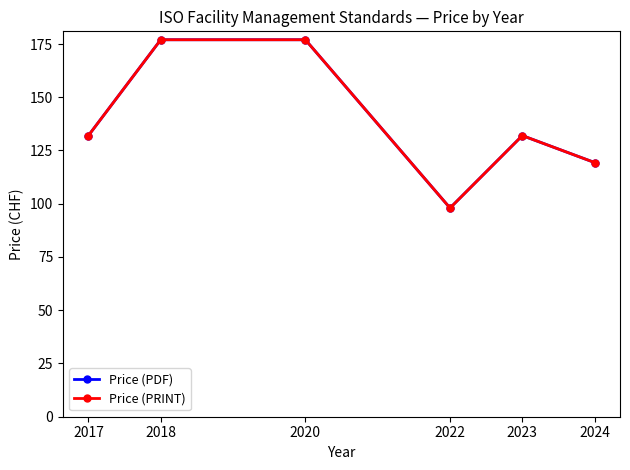

Reading left to right, list all the values displayed in this chart.

Price (PDF): 2017=132.0	2018=177.0	2020=177.0	2022=98.0	2023=132.0	2024=119.3
Price (PRINT): 2017=132.0	2018=177.0	2020=177.0	2022=98.0	2023=132.0	2024=119.3